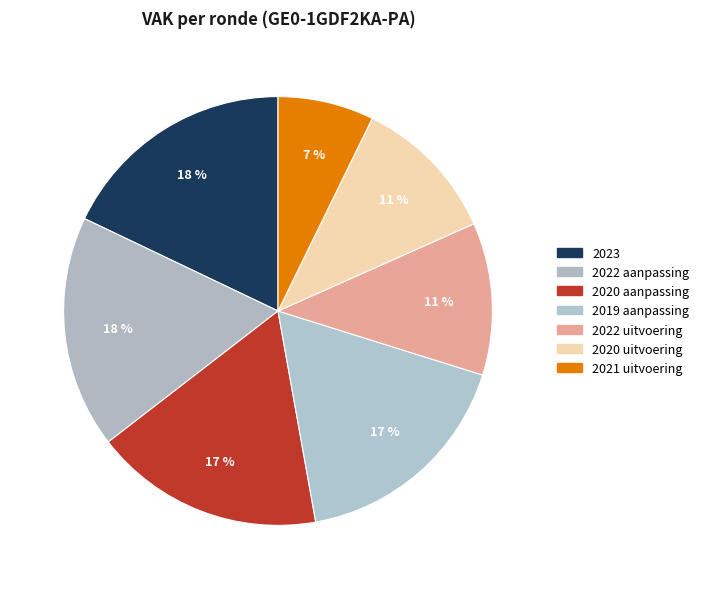

What percentage is the 2022 uitvoering slice, to the nearest percent?

11%